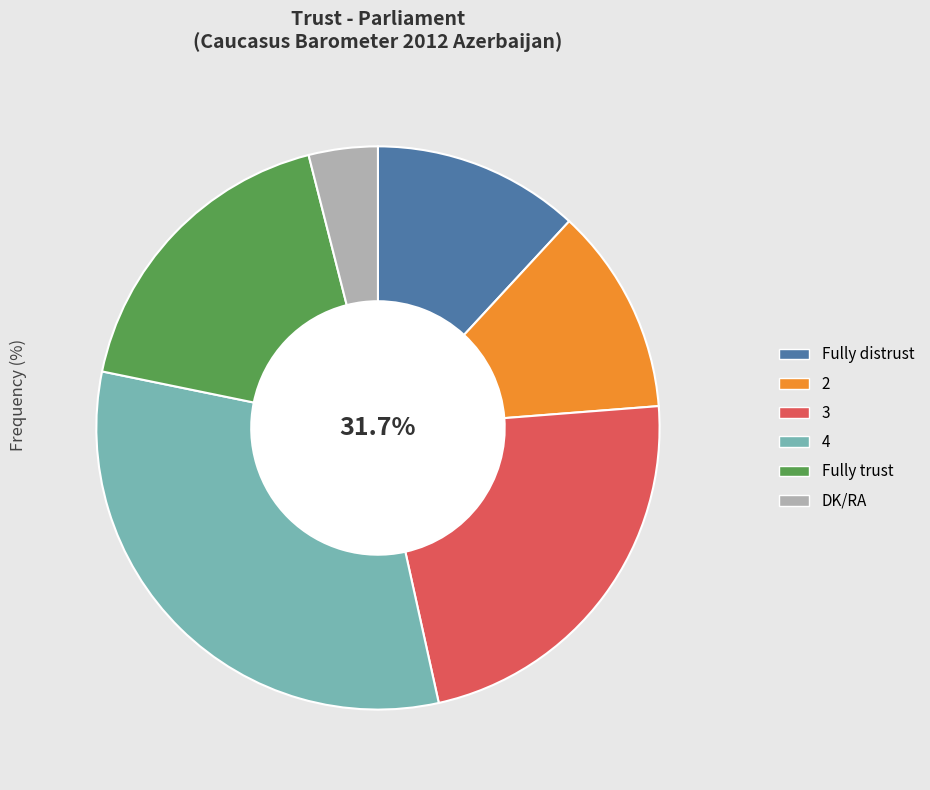

How many segments does this pie chart have?

6